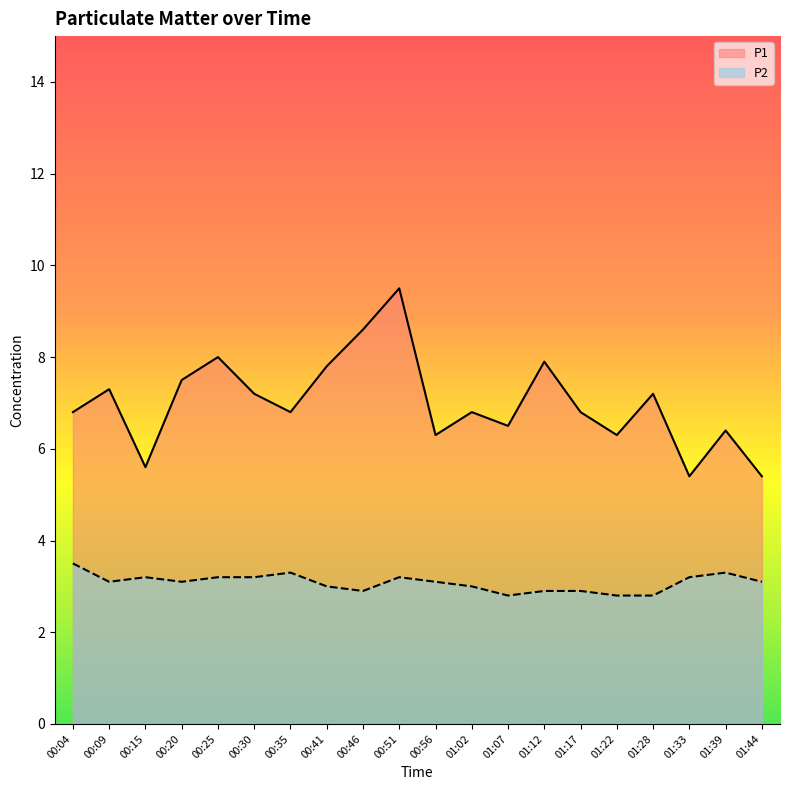

How many lines are shown in the chart?

2